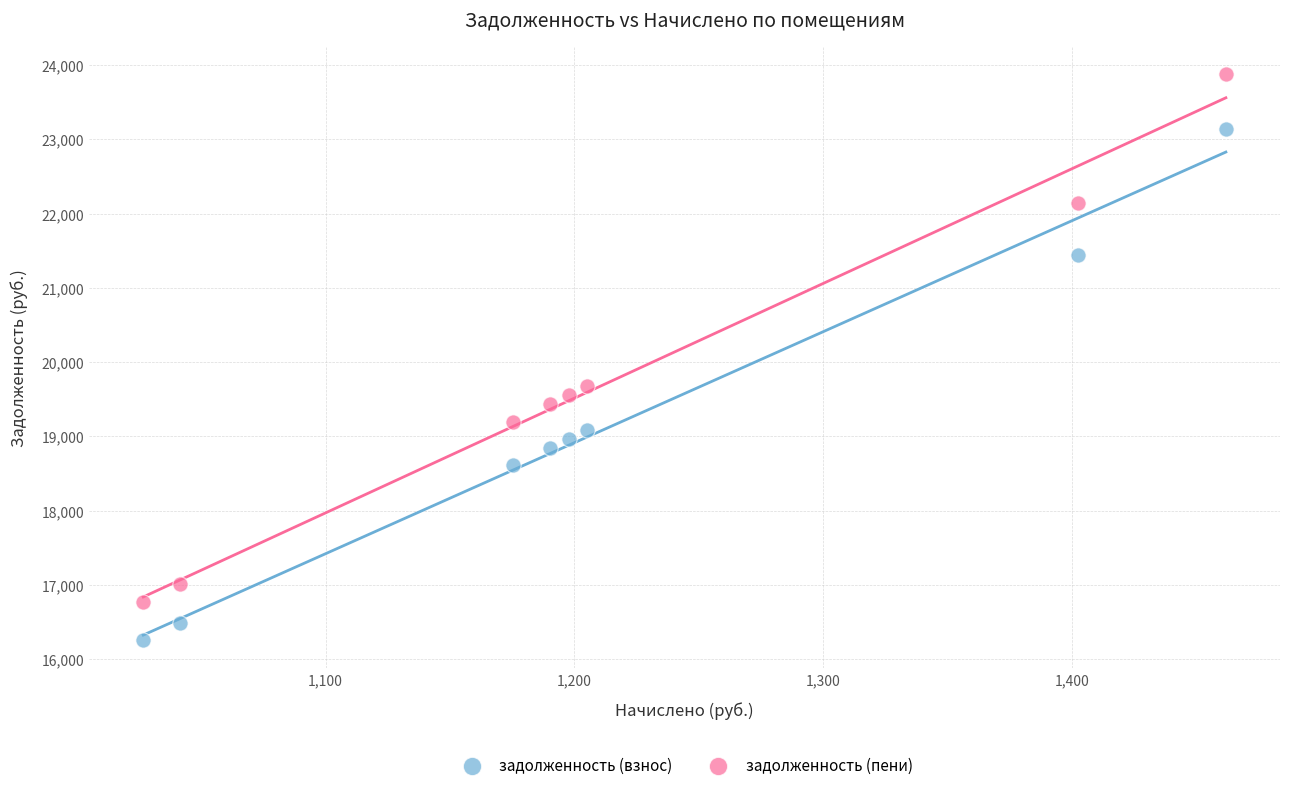

Which series contains the highest Y value?

задолженность (пени)